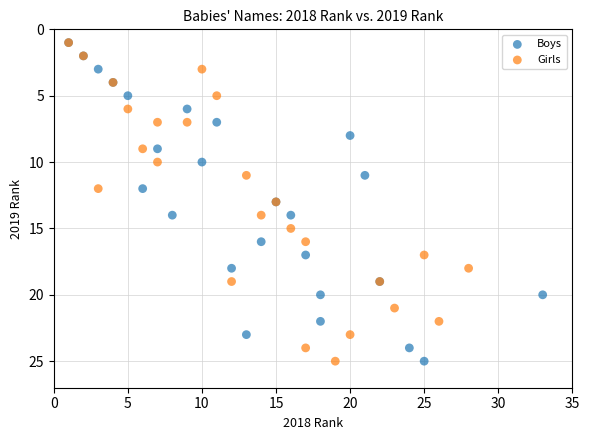

What are all the series names shown in the legend?

Boys, Girls